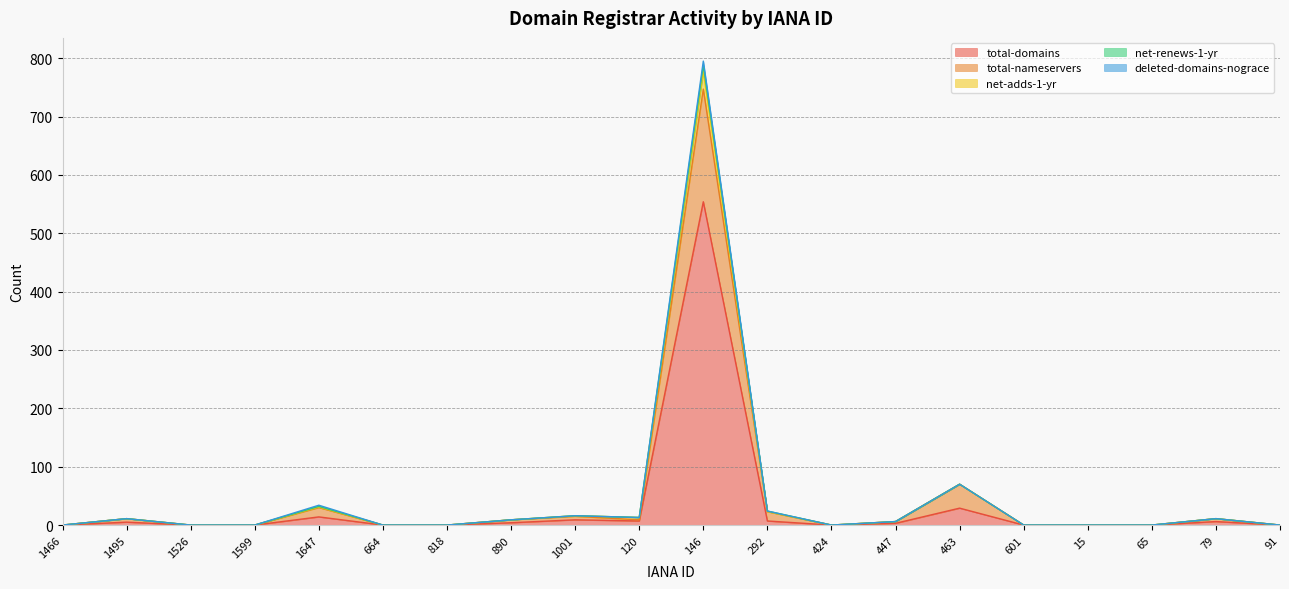

True or false: net-adds-1-yr and net-renews-1-yr cross at least once.

False